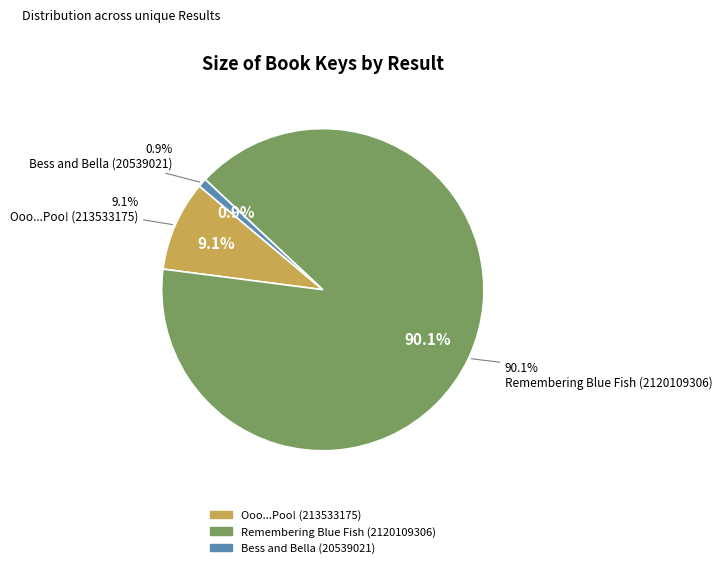

To the nearest percent, what is the difference between the largest and smallest slice percentages?

89%